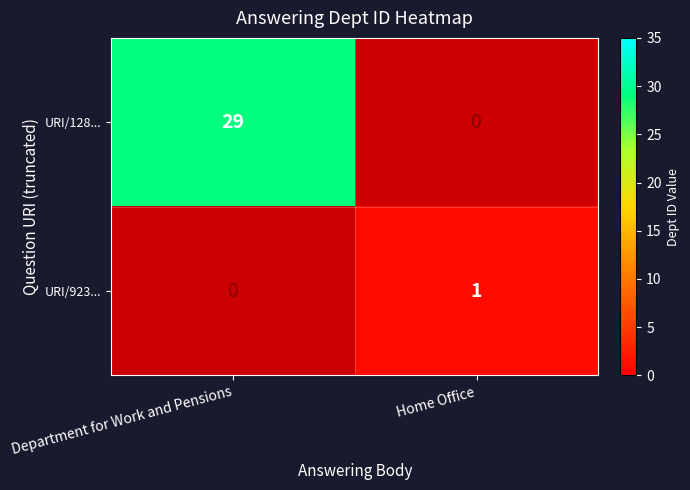

How many data points does each series have?

2